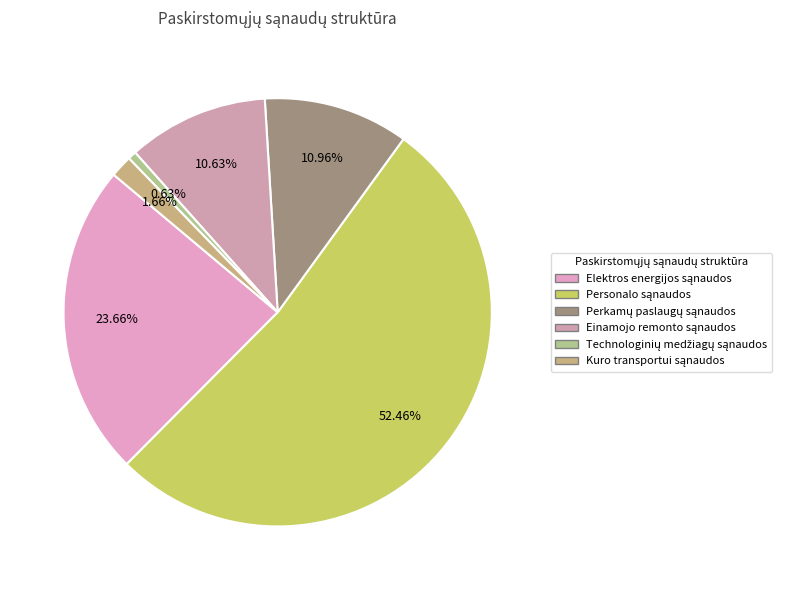

Combined, what portion of the pie is Personalo sąnaudos and Elektros energijos sąnaudos?

76.1%